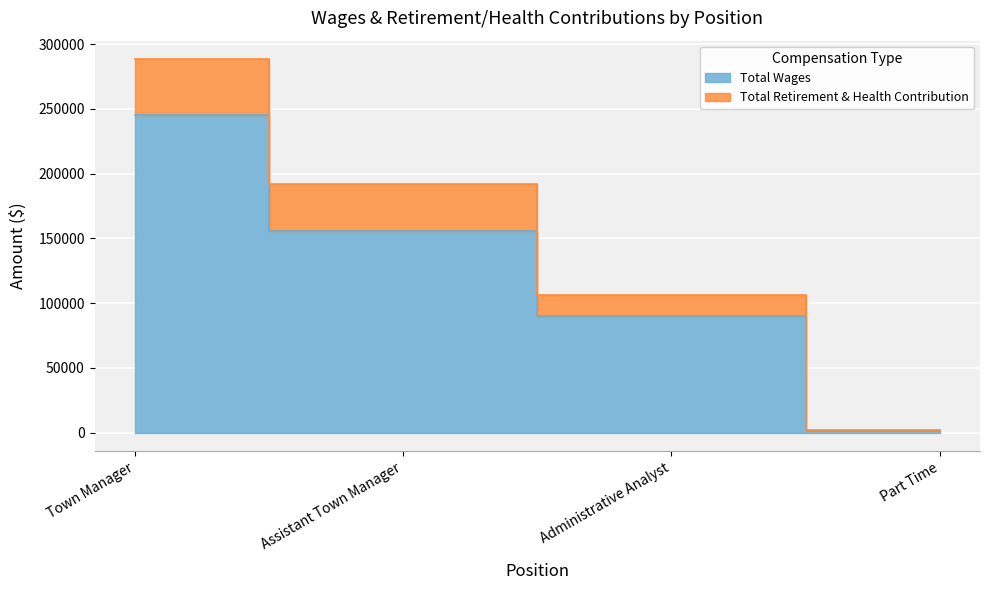

What is the greatest value displayed?

245478